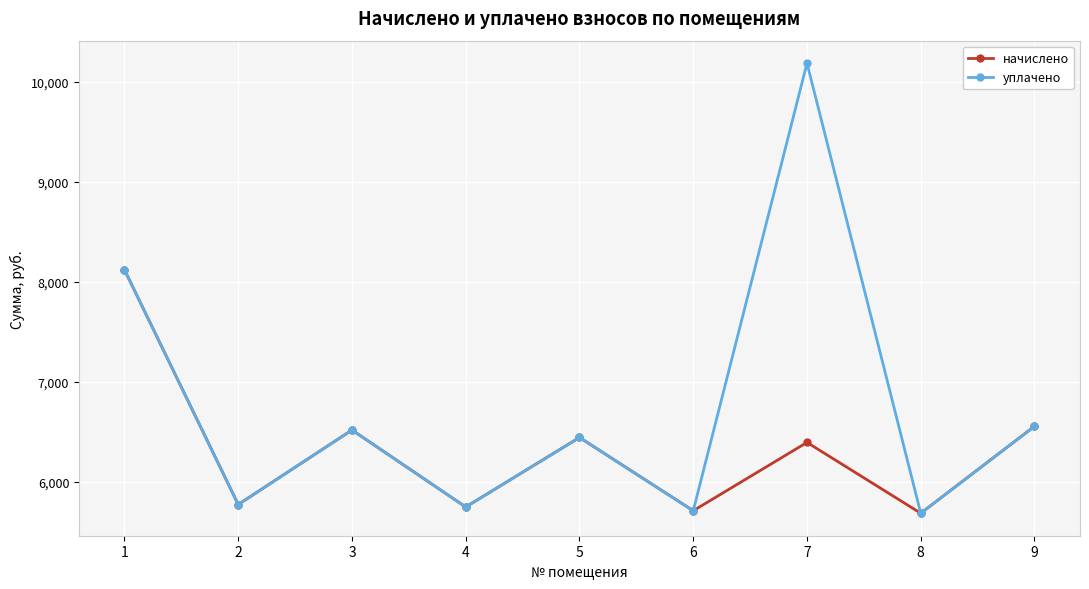

What is the lowest value of the начислено series?

5688.4